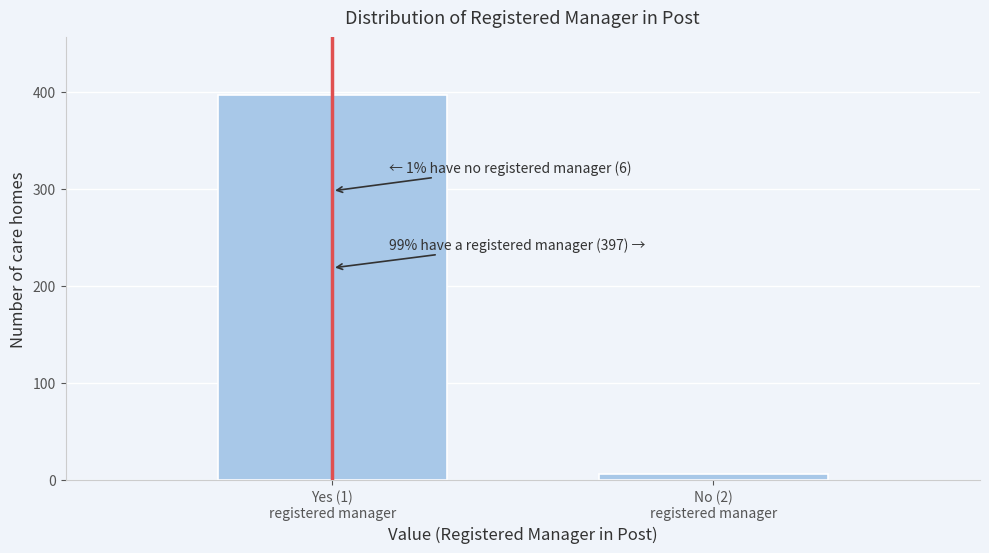

Reading right to left, list all the values displayed in this chart.

6	397